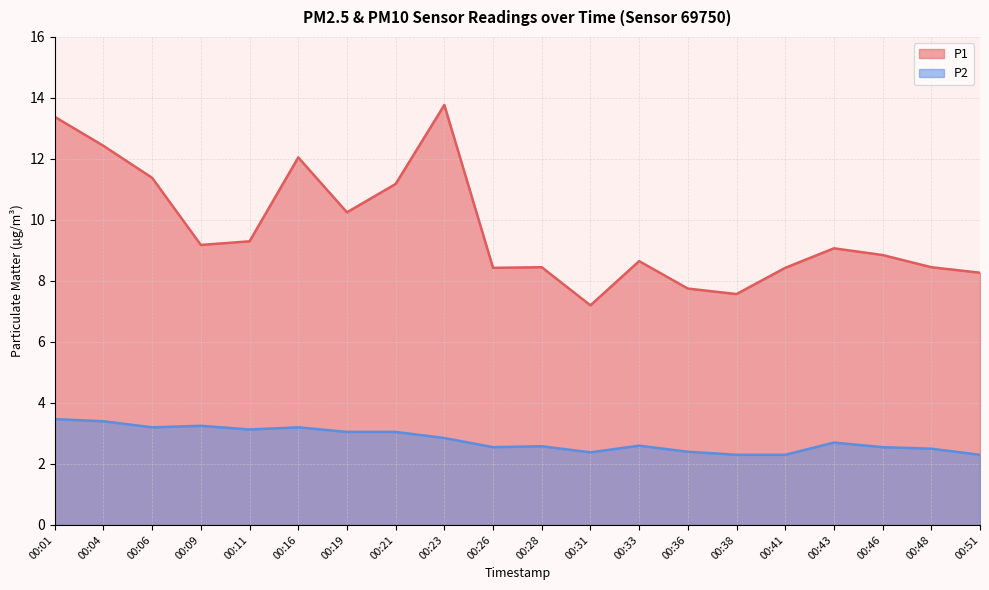

What is the average value of the P1 series?

9.7